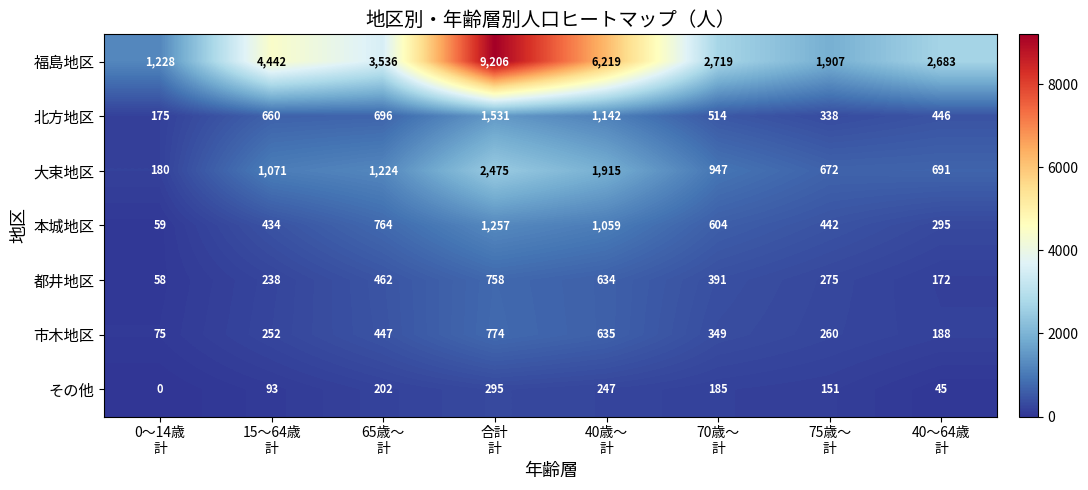

What is the difference between the maximum and second lowest values in the 市木地区 series?

586